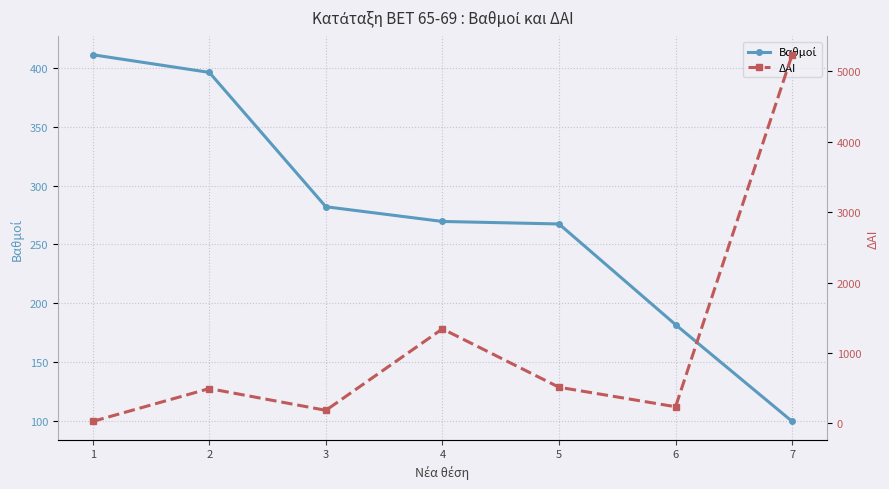

Between which two adjacent categories do Βαθμοί and ΔΑΙ first intersect?

1 and 2